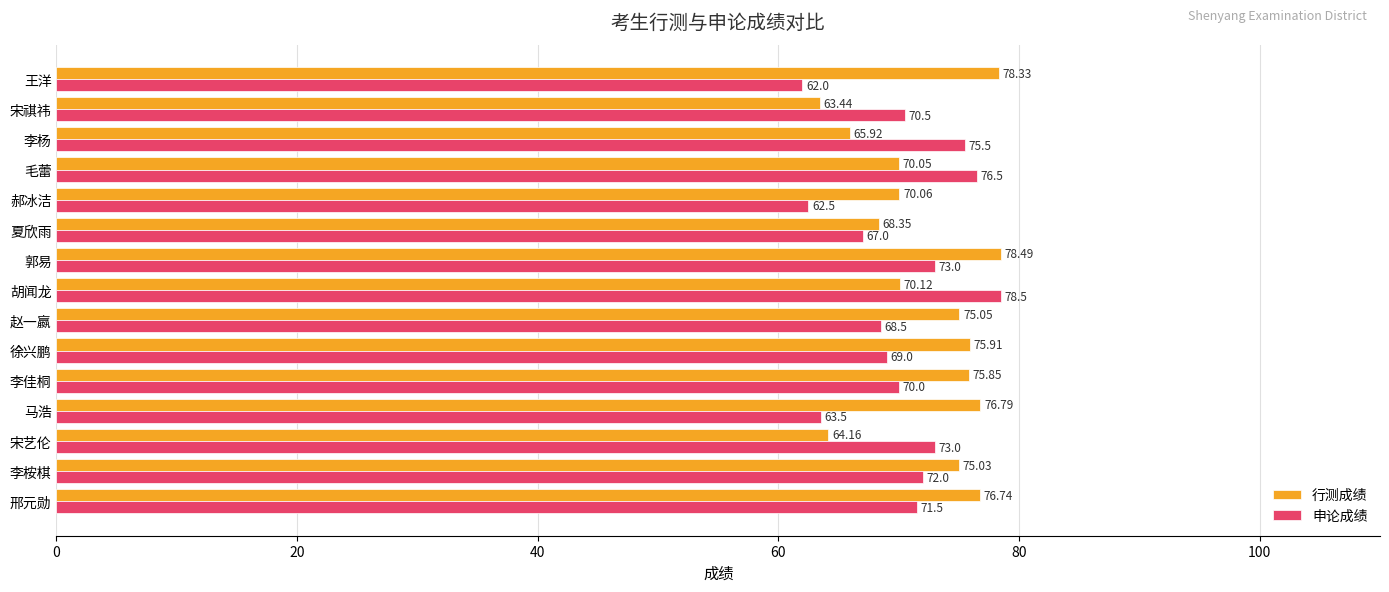

Between 邢元勋 and 胡闻龙, which series saw the biggest shift?

申论成绩